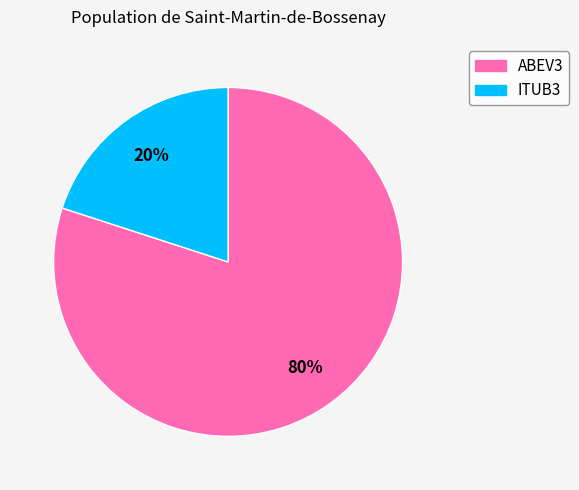

What is the smallest slice in the pie chart?

ITUB3